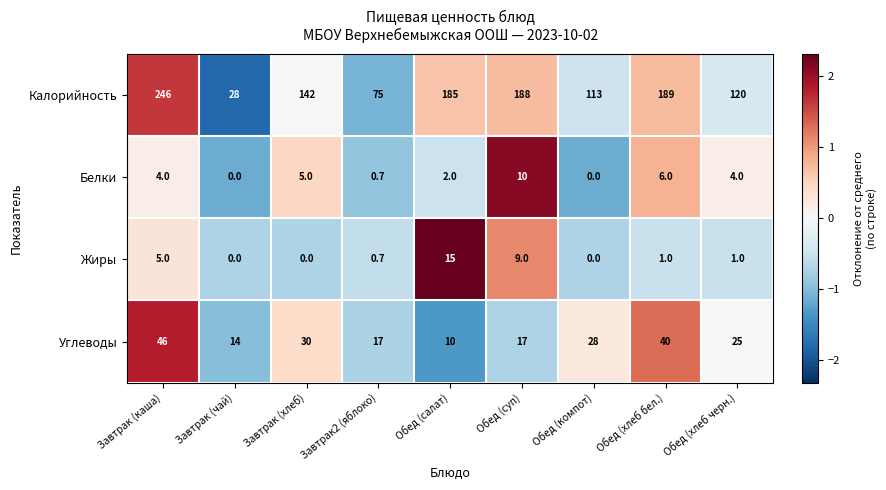

Which series changed the most between Завтрак (хлеб) and Обед (хлеб черн.)?

Калорийность